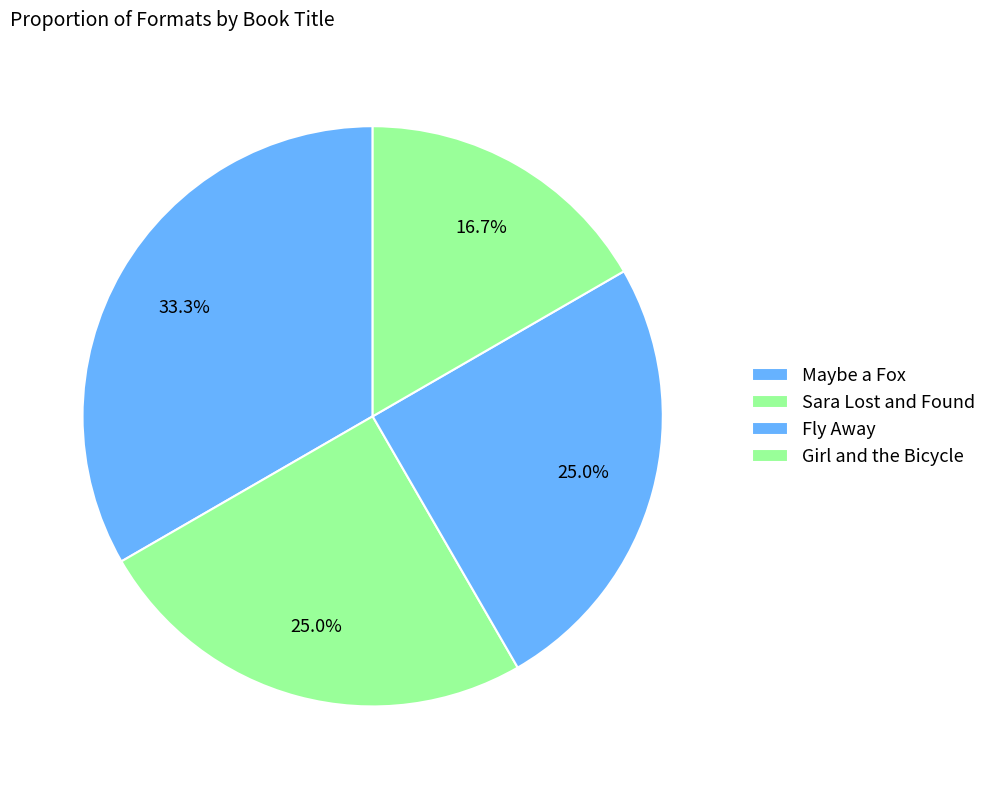

Count the number of slices in the pie.

4